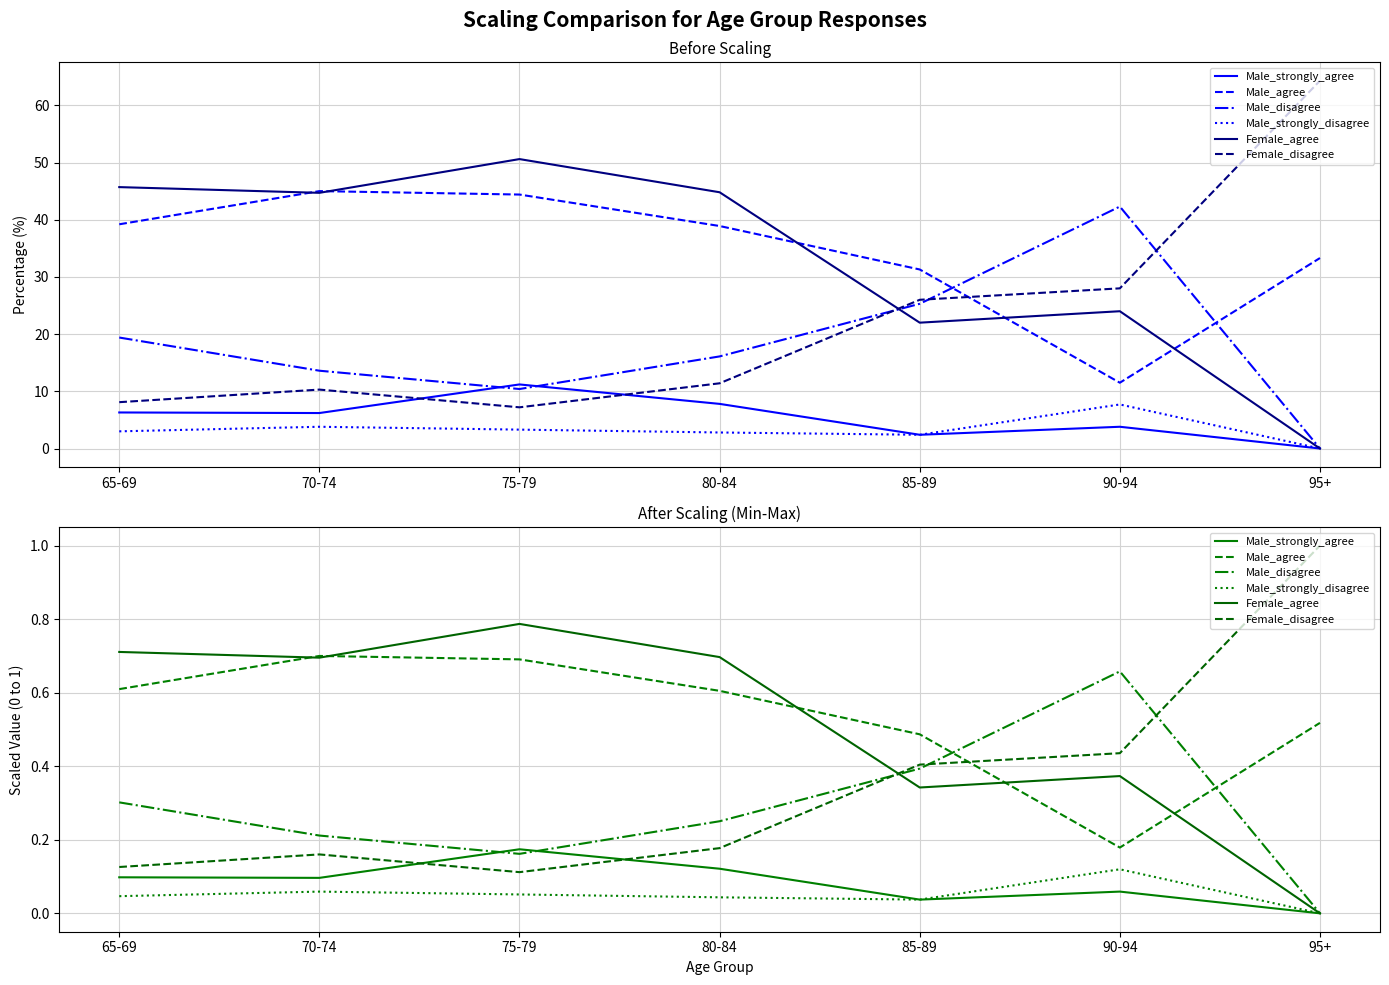

What is the approximate value of Male_strongly_disagree at 70-74?

0.1